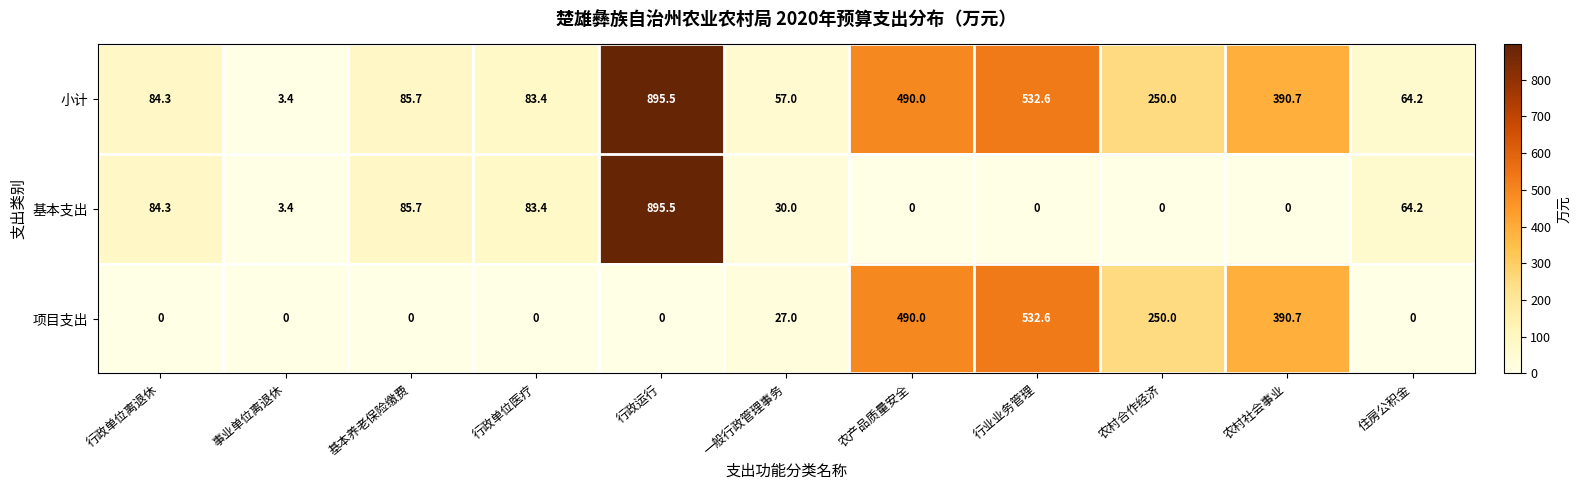

Which category has the highest value across all series?

行政运行